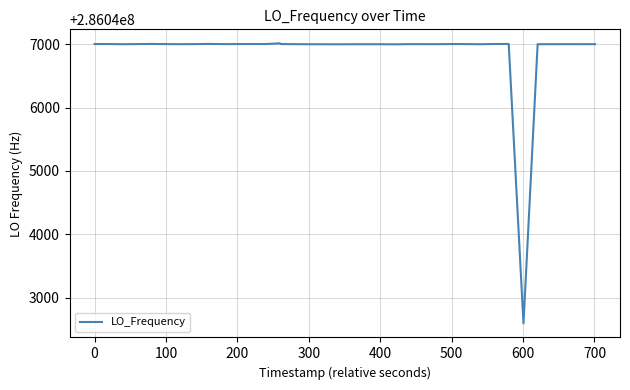

What is the greatest value displayed?

286047011.9